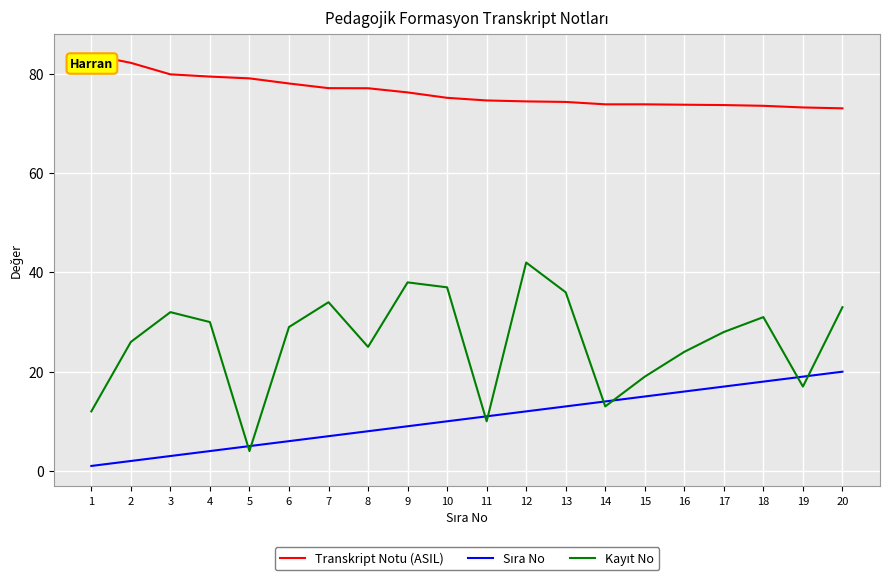

True or false: Transkript Notu (ASIL) has a value of 73.3 at 19.

True